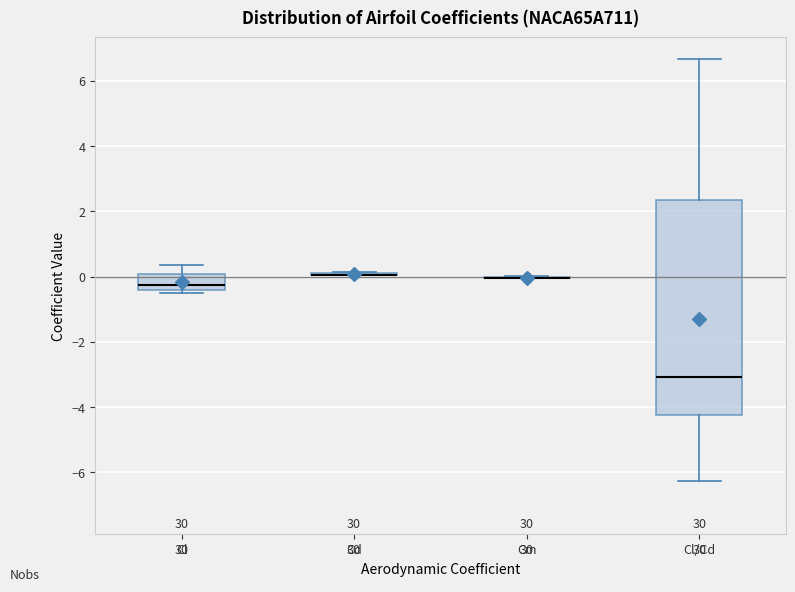

Reading left to right, transcribe this box plot: for each box, give where its median line is, the range the box spans, and where its two whiskers end, as read against the y-axis. The values are not printed on the chart, so give them approximately, as read against the axis.

Cl: median -0.2, box -0.4 to 0.0, whiskers -0.6 to 0.4
Cd: box collapsed to a line at 0.0, whiskers 0.0 to 0.2
Cm: box collapsed to a line at 0.0, whiskers 0.0 to 0.0
Cl/Cd: median -3.0, box -4.2 to 2.4, whiskers -6.2 to 6.6